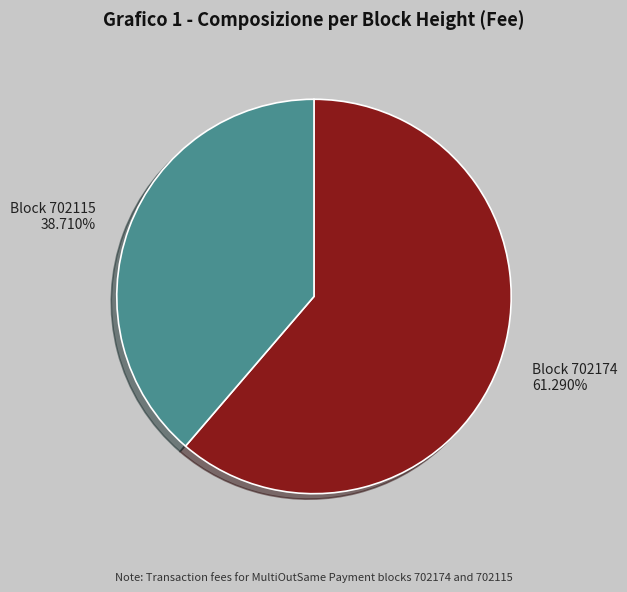

Is there any slice that represents more than half of the pie?

Yes